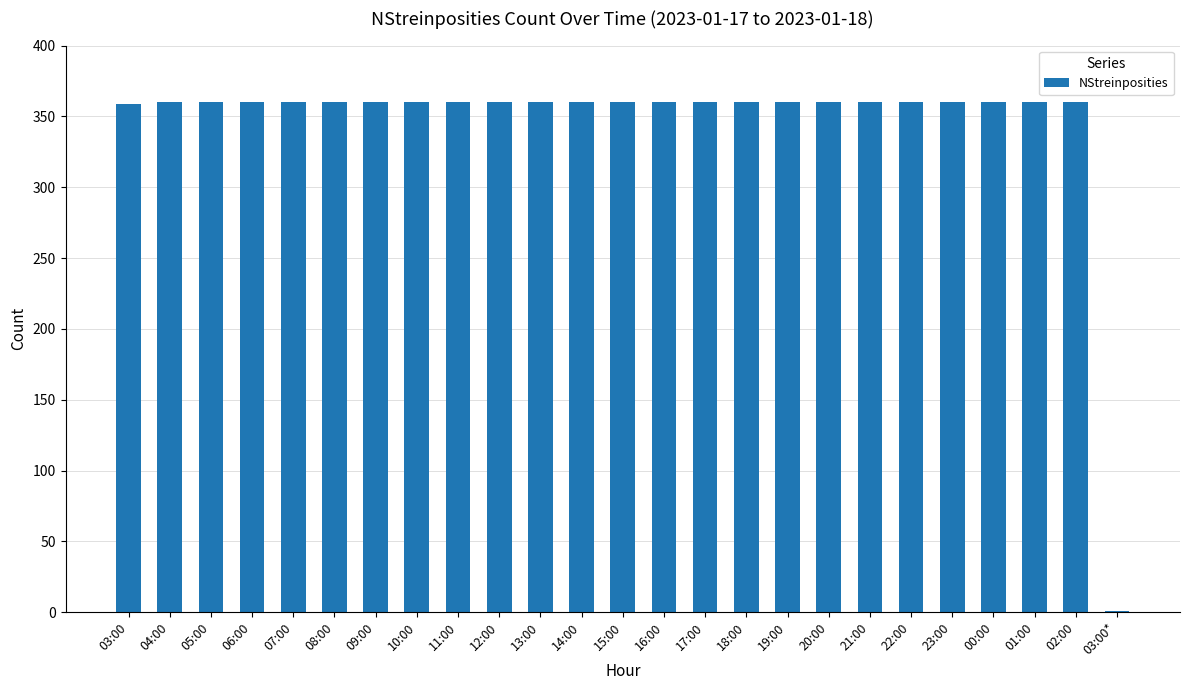

Between 03:00* and 18:00, which is larger?

18:00